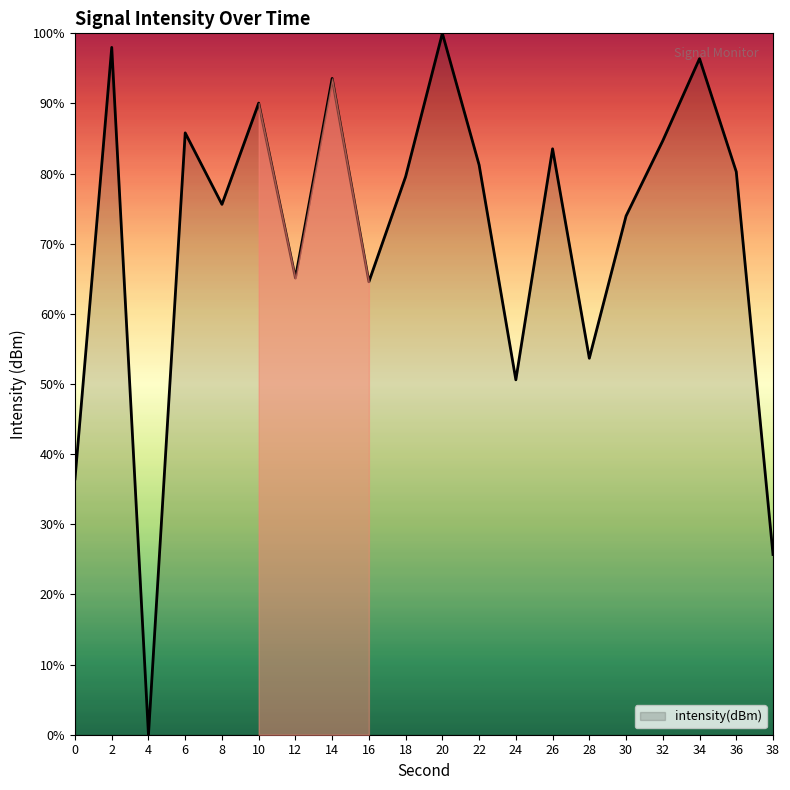

True or false: there are more than 1 points higher than both neighbors.

True